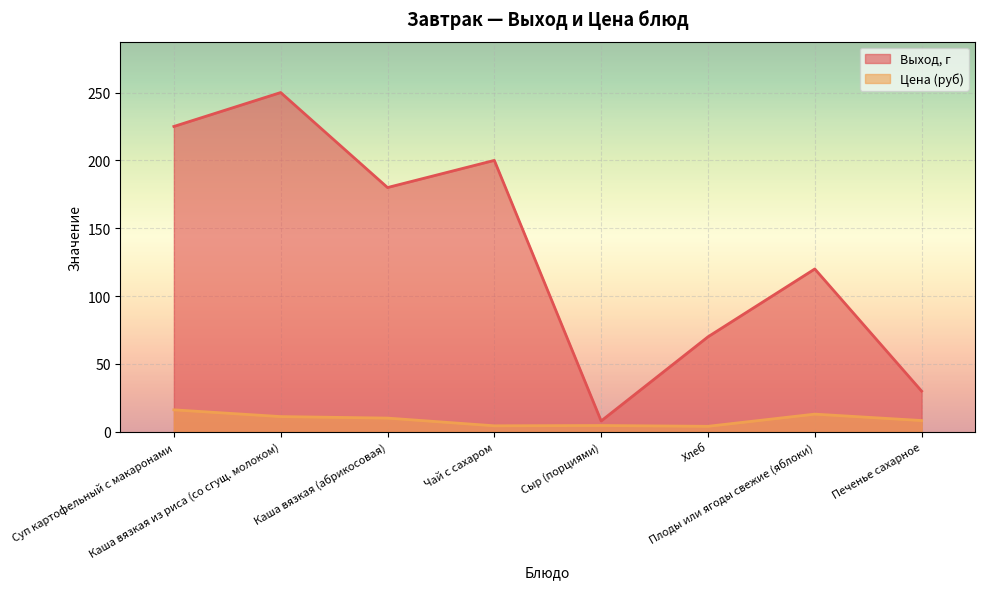

What is the minimum value for Выход, г?

8.0